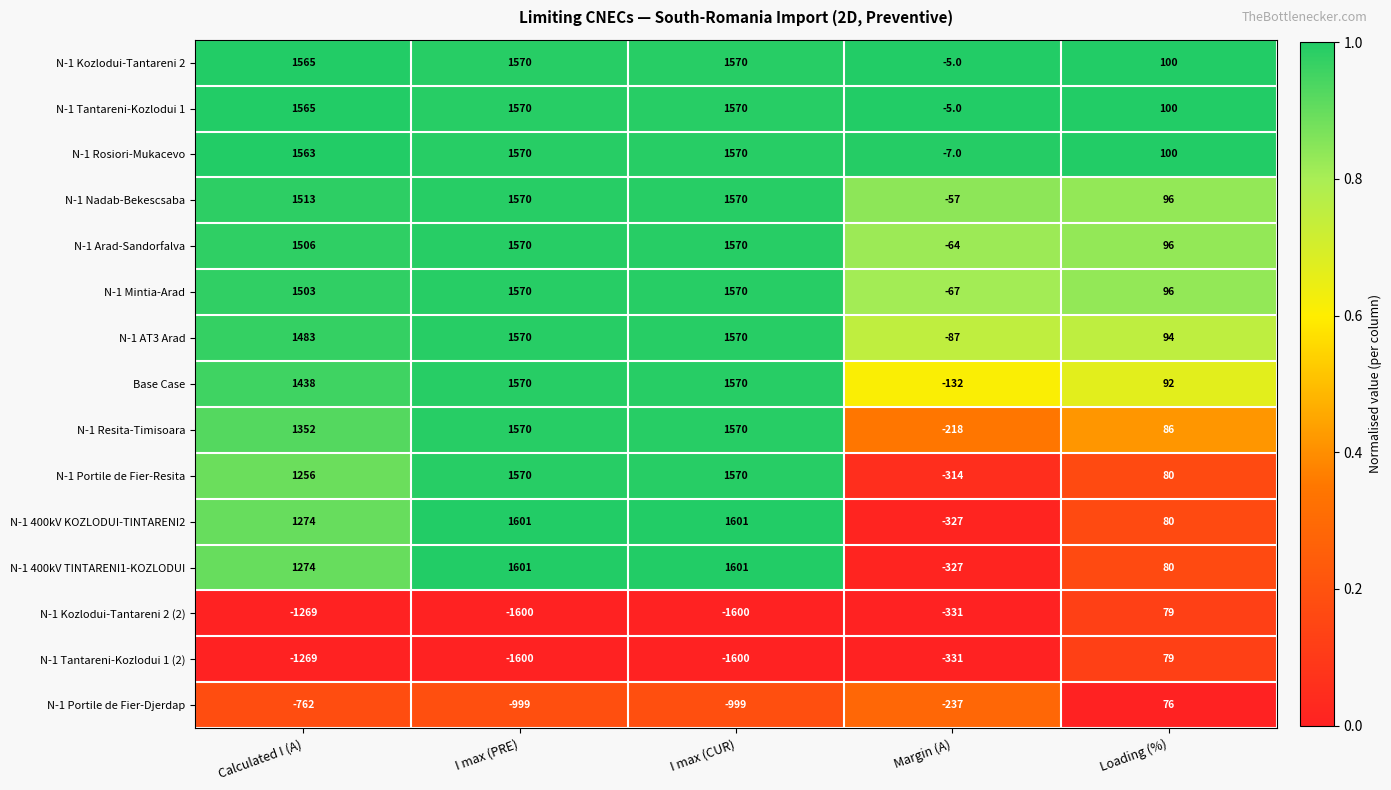

What is the average value of the N-1 Tantareni-Kozlodui 1 (2) series?

-944